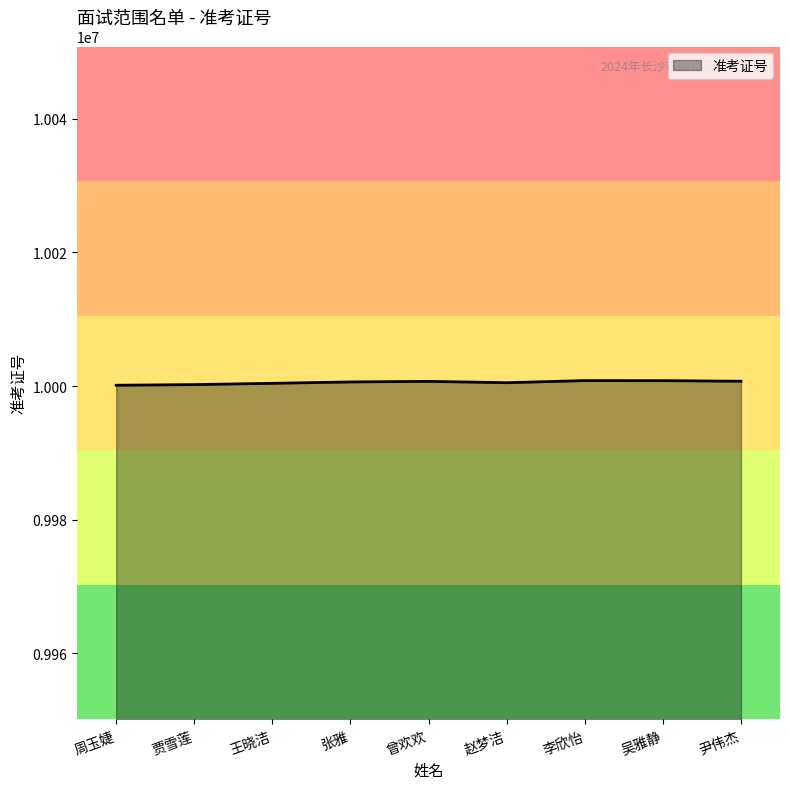

How many lines are shown in the chart?

1